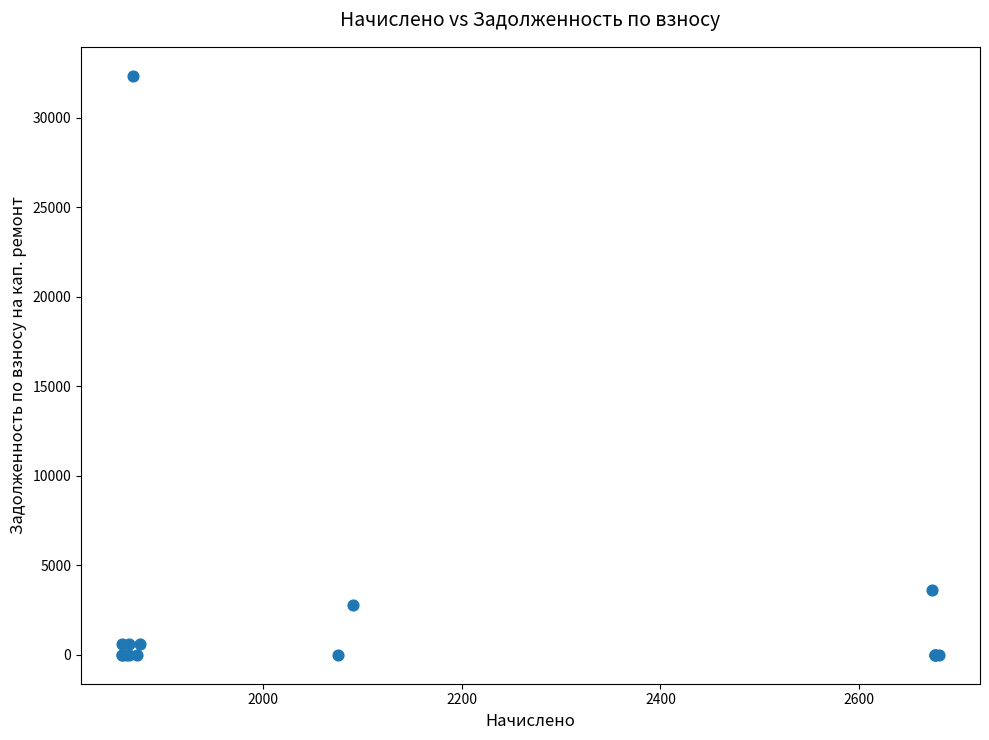

What Y value in the scatter plot is closest to 16166?

3639.1